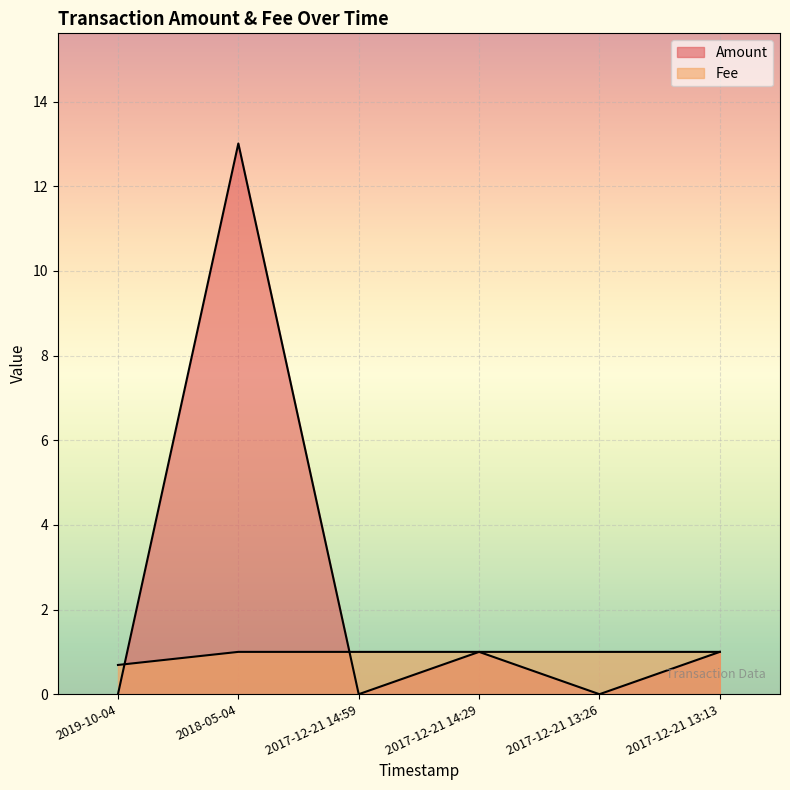

What is the difference between the highest and lowest values at 2019-10-04?

0.7